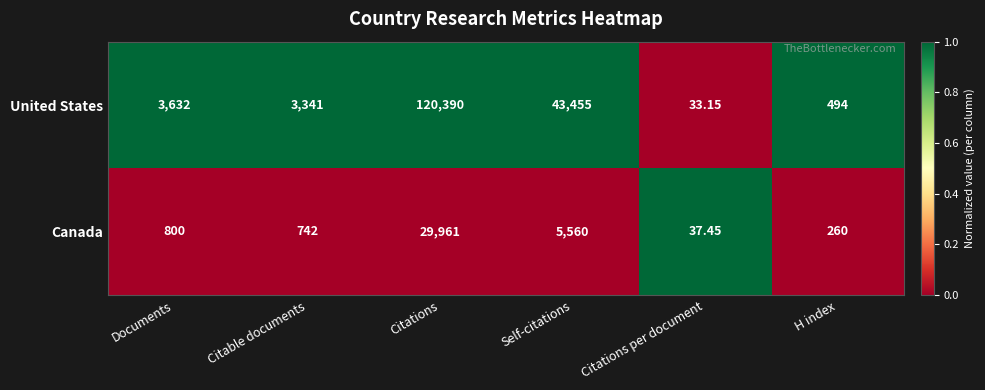

Rank the series by their average value, from lowest to highest.

Canada, United States